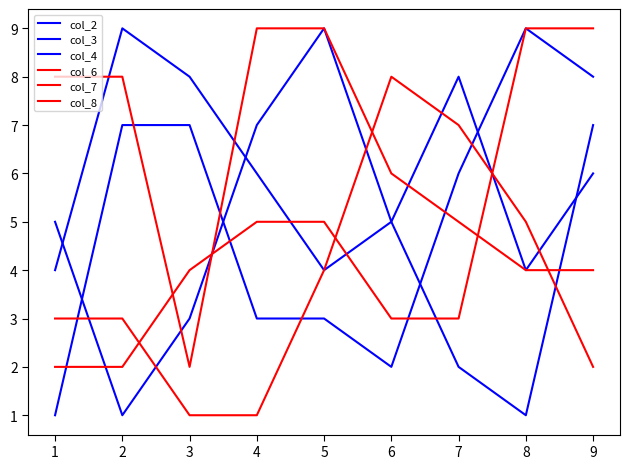

Reading left to right, what are all the values shown in this chart?

col_2: 5	1	3	7	9	5	8	4	6
col_3: 4	9	8	6	4	5	2	1	7
col_4: 1	7	7	3	3	2	6	9	8
col_6: 8	8	2	9	9	6	5	4	4
col_7: 2	2	4	5	5	3	3	9	9
col_8: 3	3	1	1	4	8	7	5	2